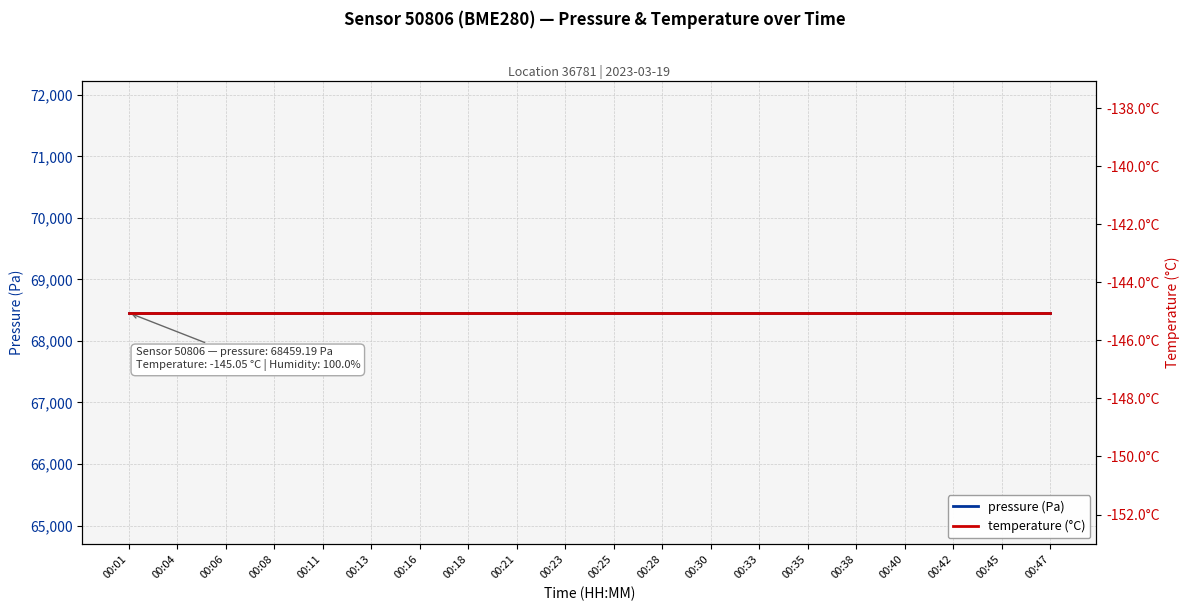

What value does the pressure (Pa) series have at 00:28?

68459.2